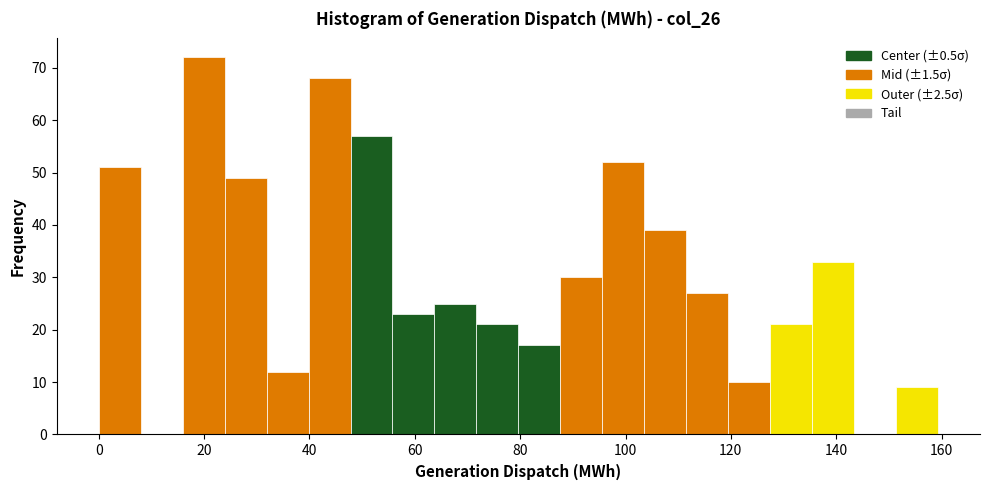

Read against the x-axis, roughly where is the centre of the tallest bar?

20